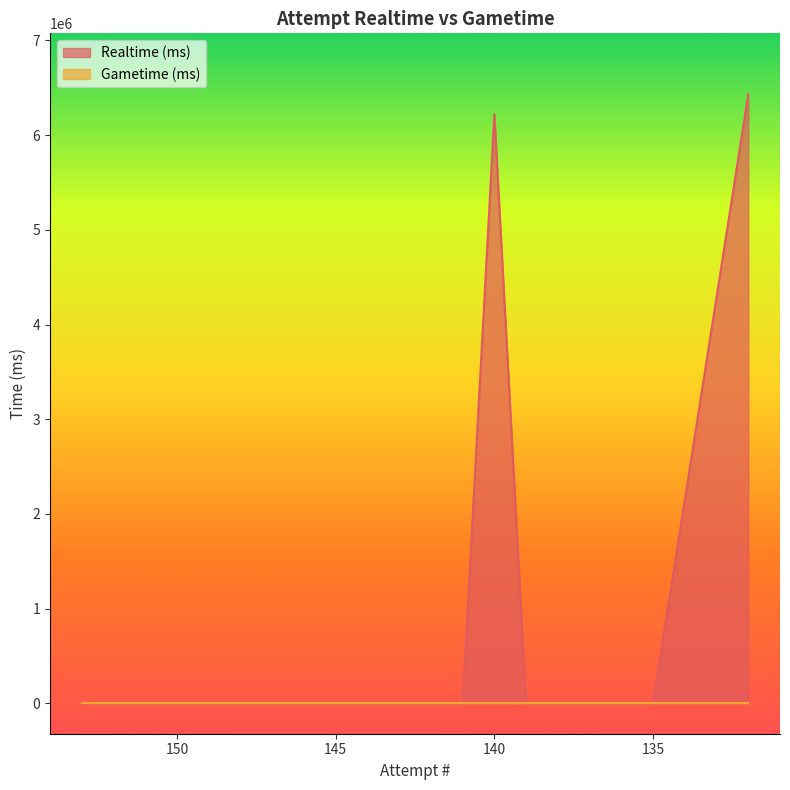

What is the average value?

632571